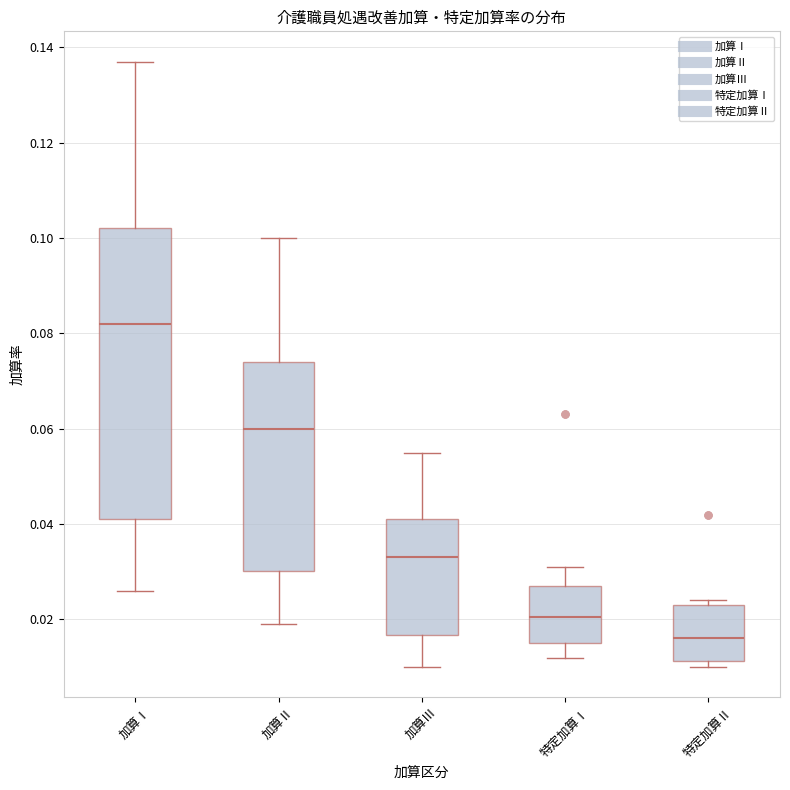

Comparing the boxes themselves (not the whiskers), which one is the tallest?

加算Ⅰ